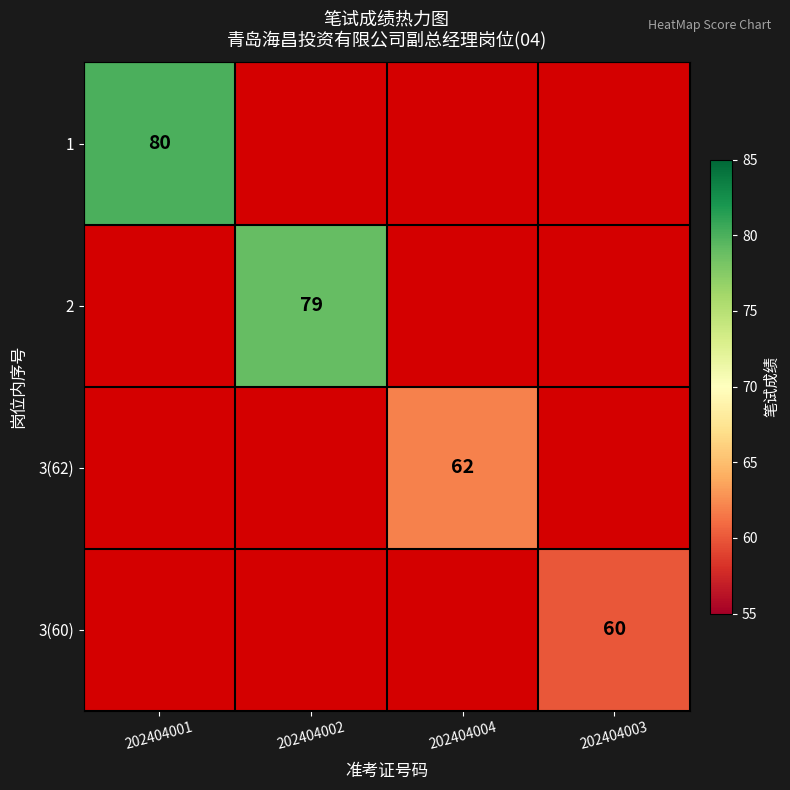

What is the minimum value for 1?

80.0